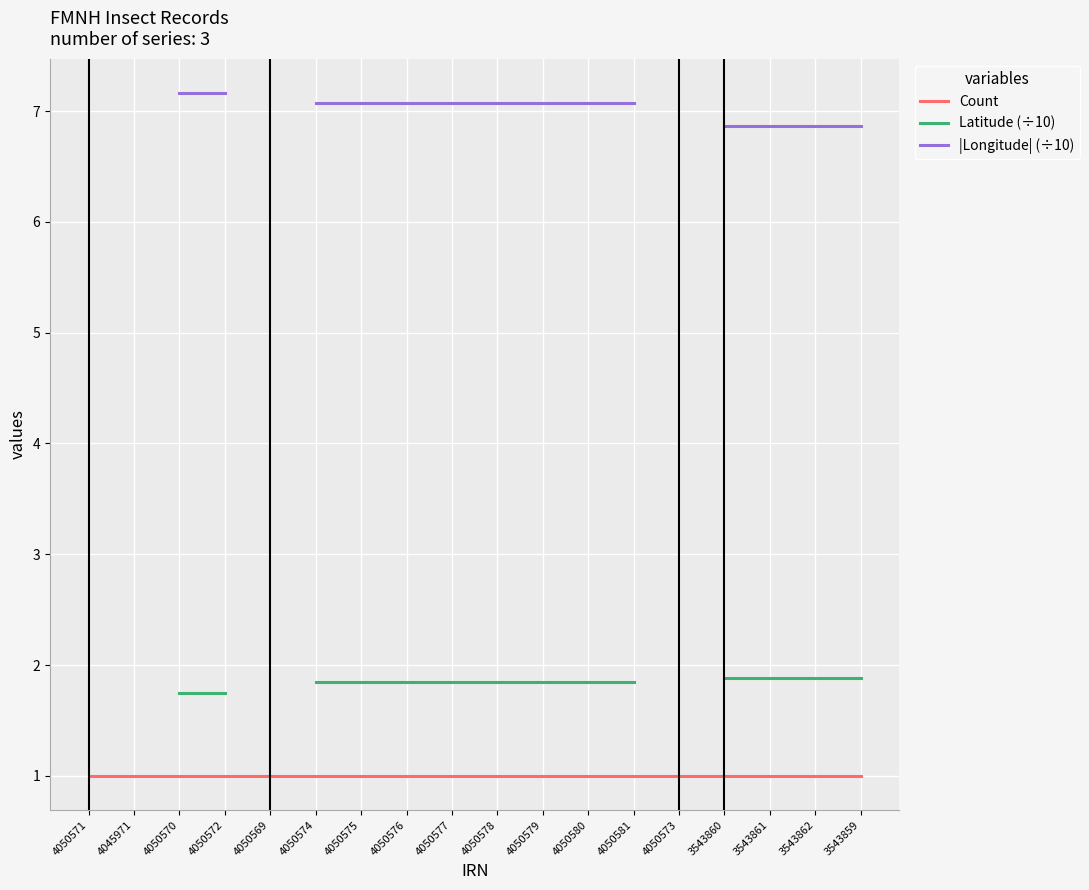

What is the difference between the highest and lowest values at 3543861?

5.9